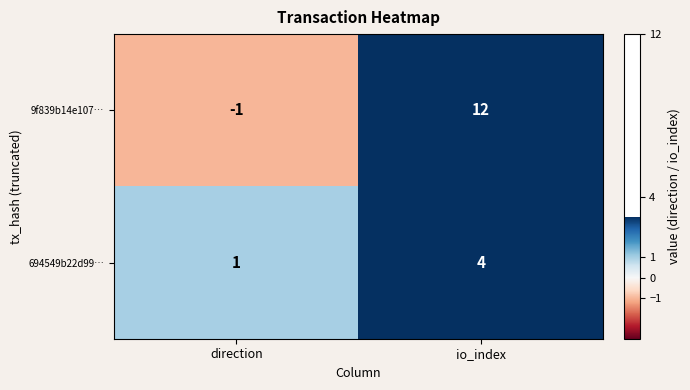

Which series changed the most between direction and io_index?

9f839b14e107…